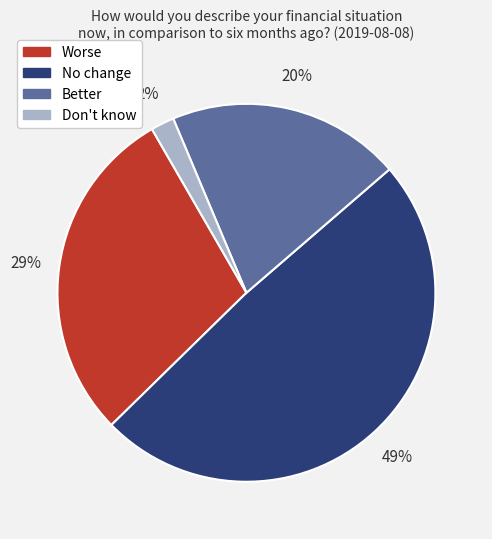

What is the smallest slice in the pie chart?

Don't know